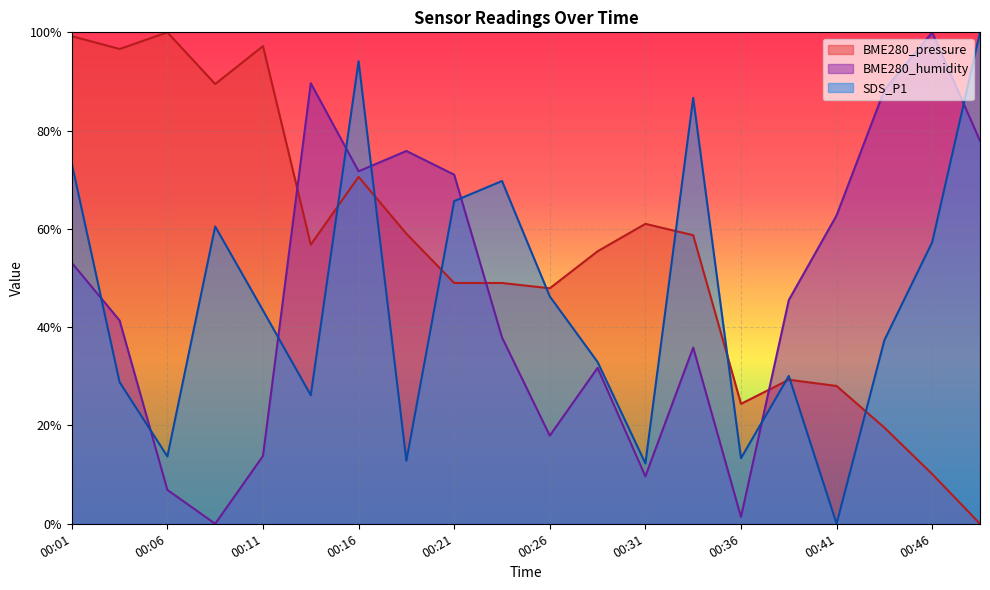

Reading right to left, list all the values displayed in this chart.

BME280_pressure: 00:48=0.0	00:46=10.1	00:43=19.6	00:41=28.0	00:38=29.3	00:36=24.4	00:33=58.7	00:31=61.0	00:28=55.4	00:26=47.9	00:23=49.0	00:21=49.0	00:18=59.0	00:16=70.6	00:13=56.8	00:11=97.2	00:08=89.5	00:06=100.0	00:03=96.6	00:01=99.2
BME280_humidity: 00:48=77.9	00:46=100.0	00:43=88.3	00:41=62.8	00:38=45.5	00:36=1.4	00:33=35.9	00:31=9.7	00:28=31.7	00:26=17.9	00:23=37.9	00:21=71.0	00:18=75.9	00:16=71.7	00:13=89.7	00:11=13.8	00:08=0.0	00:06=6.9	00:03=41.4	00:01=53.1
SDS_P1: 00:48=100.0	00:46=57.3	00:43=37.4	00:41=0.0	00:38=30.1	00:36=13.3	00:33=86.7	00:31=12.3	00:28=32.9	00:26=46.3	00:23=69.8	00:21=65.7	00:18=12.8	00:16=94.1	00:13=26.2	00:11=43.4	00:08=60.5	00:06=13.7	00:03=28.8	00:01=73.3